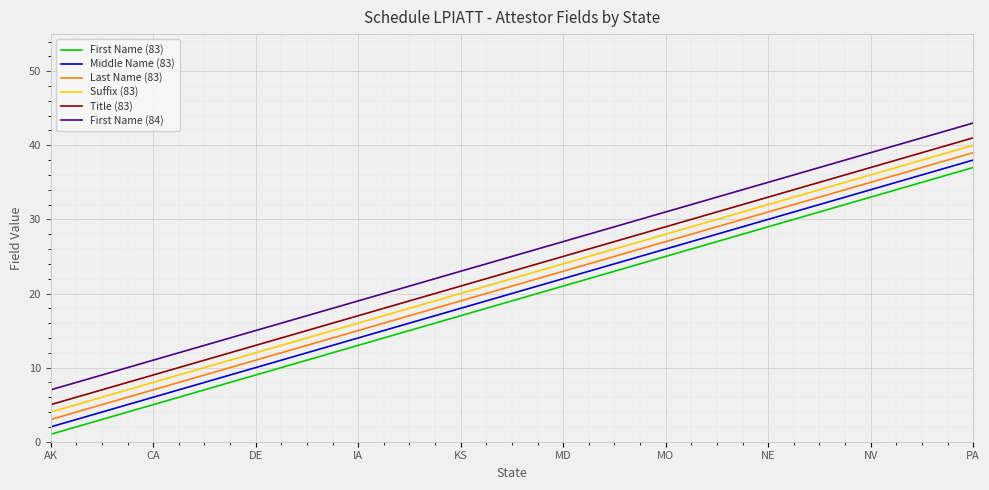

How many series are shown in this chart?

6